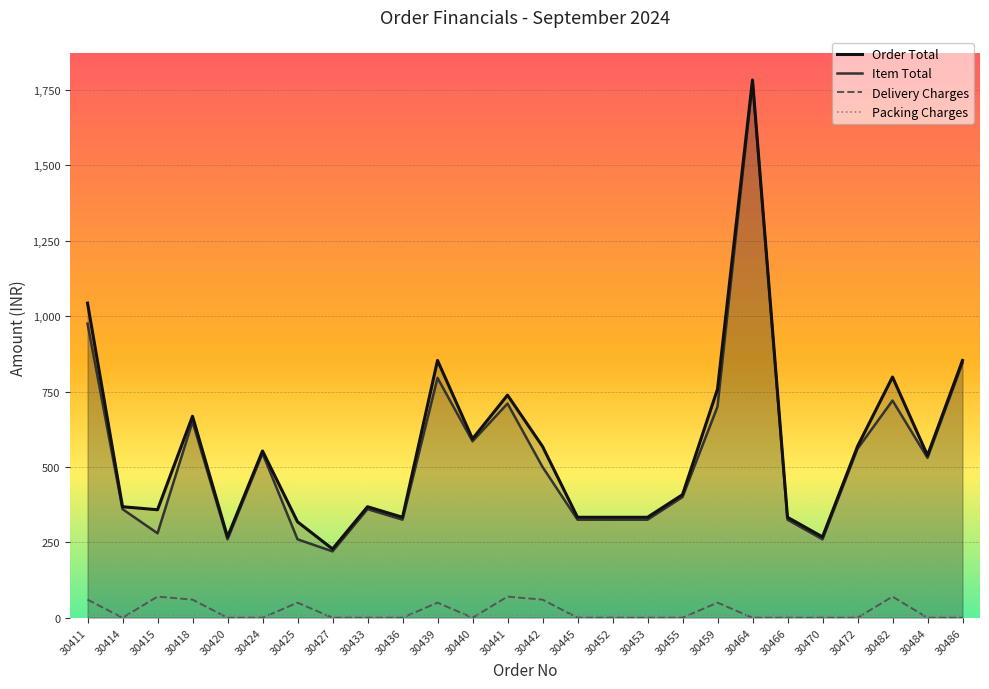

How many lines are shown in the chart?

4